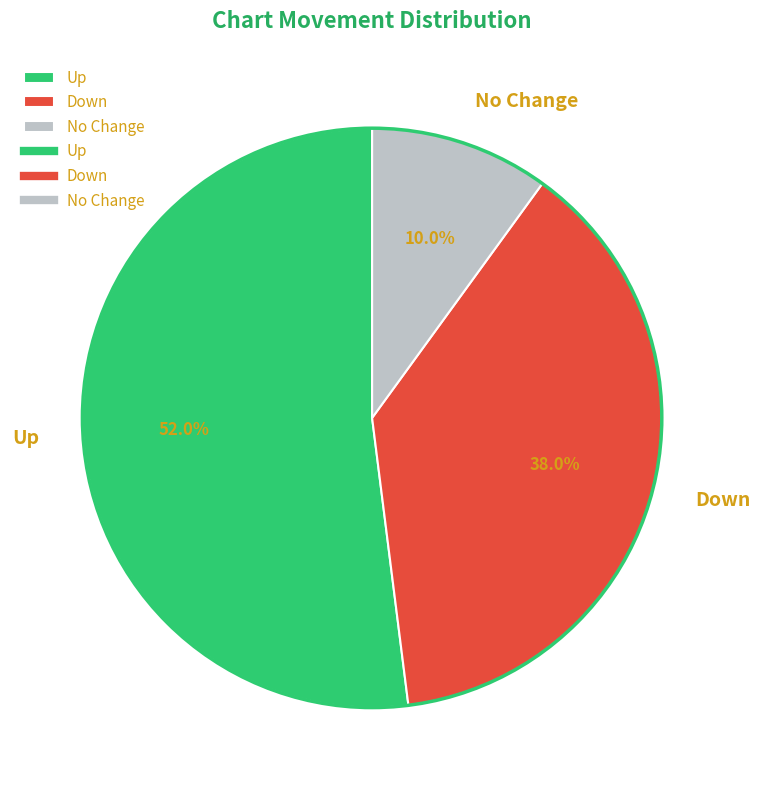

To the nearest percent, what is the average slice percentage?

33%